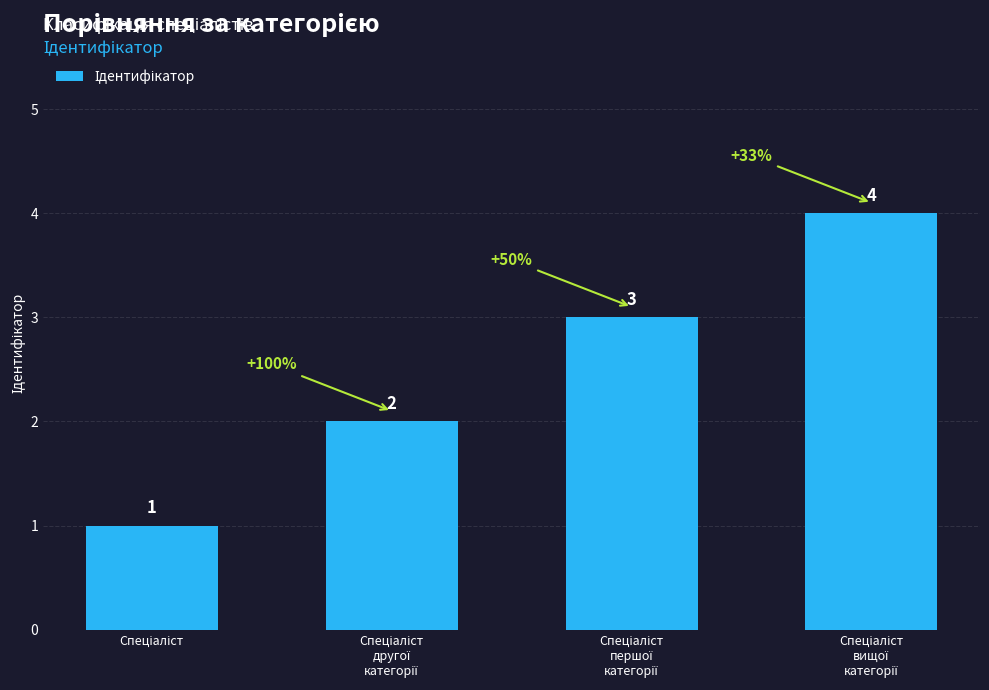

What is the greatest value displayed?

4